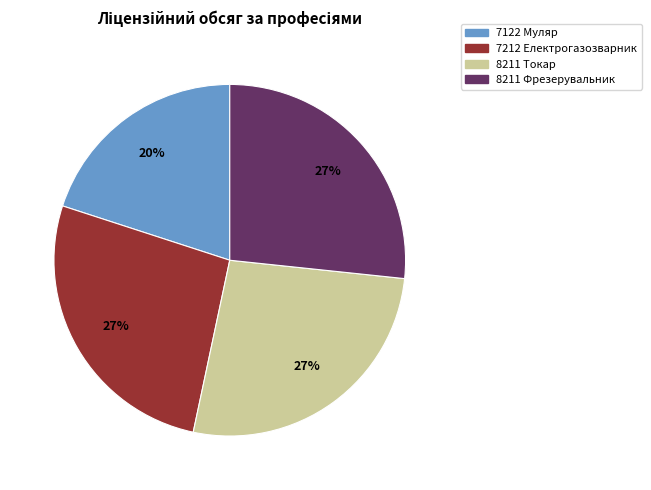

Which slice is the smallest?

7122 Муляр